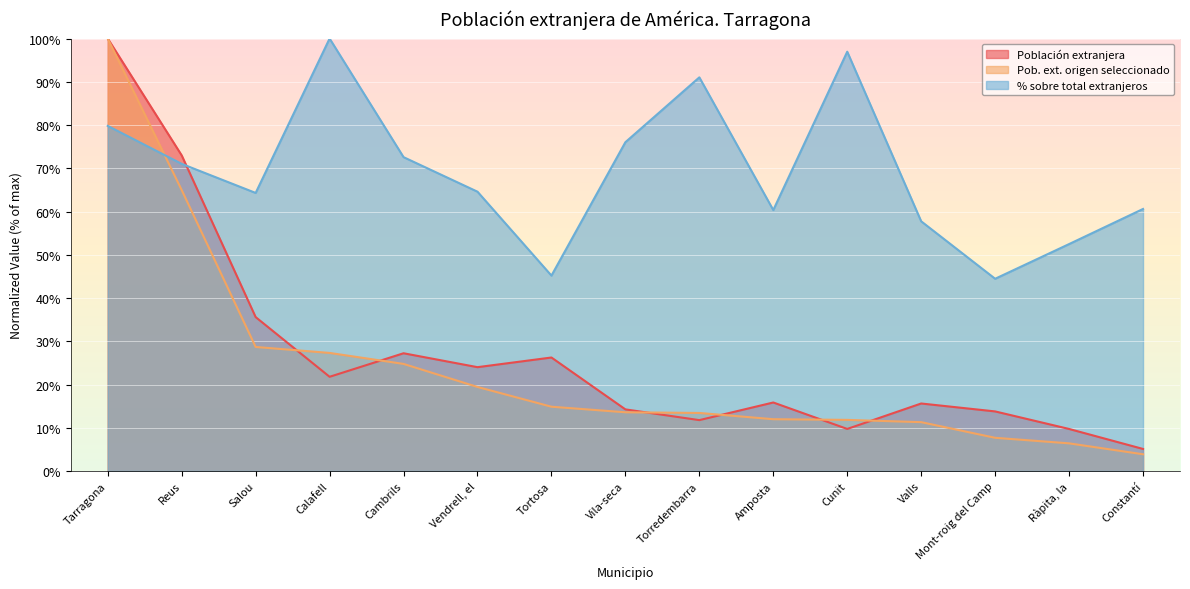

At how many categories does at least one series exceed 62?

9